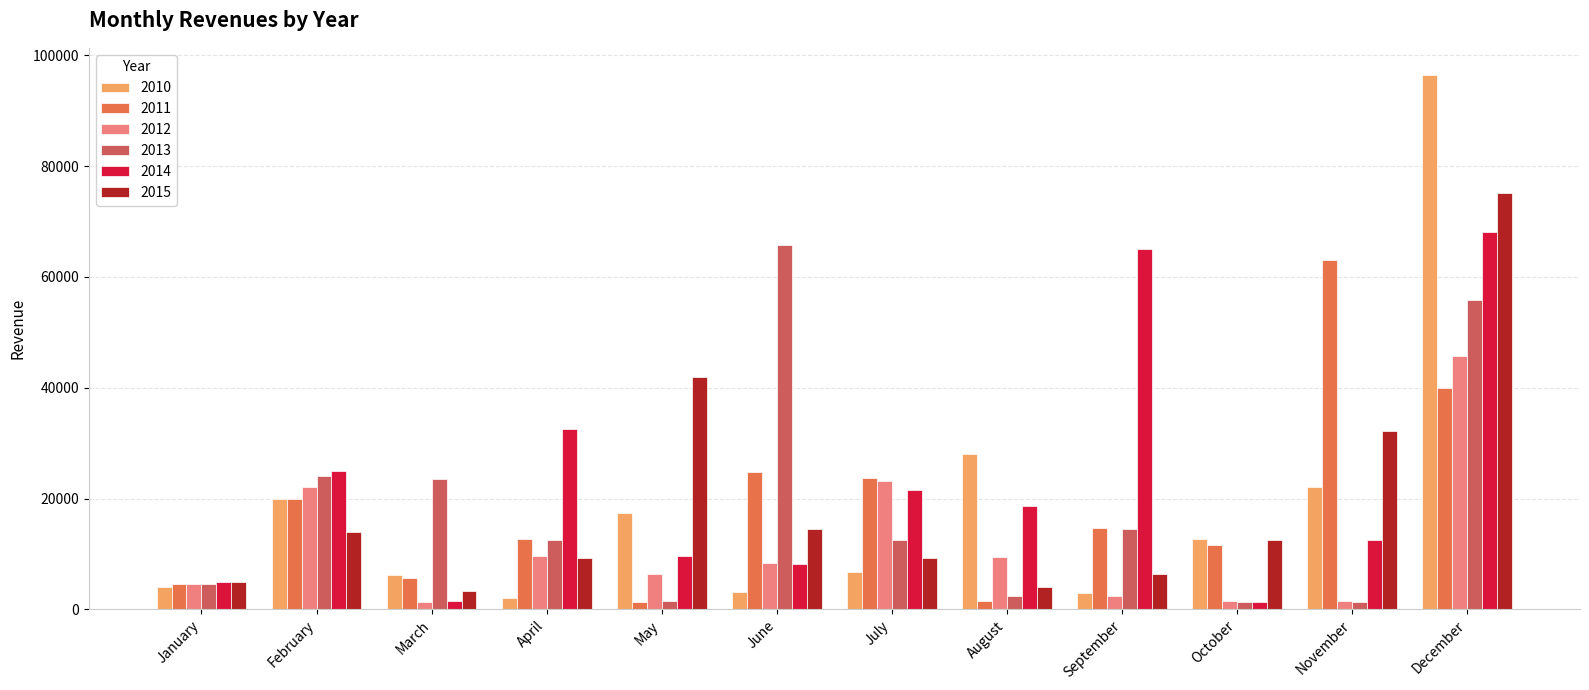

Rank the categories by 2011 value from lowest to highest.

May, August, January, March, October, April, September, February, July, June, December, November